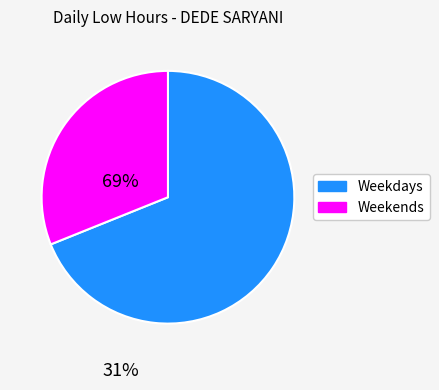

Does any single category account for the majority?

Yes